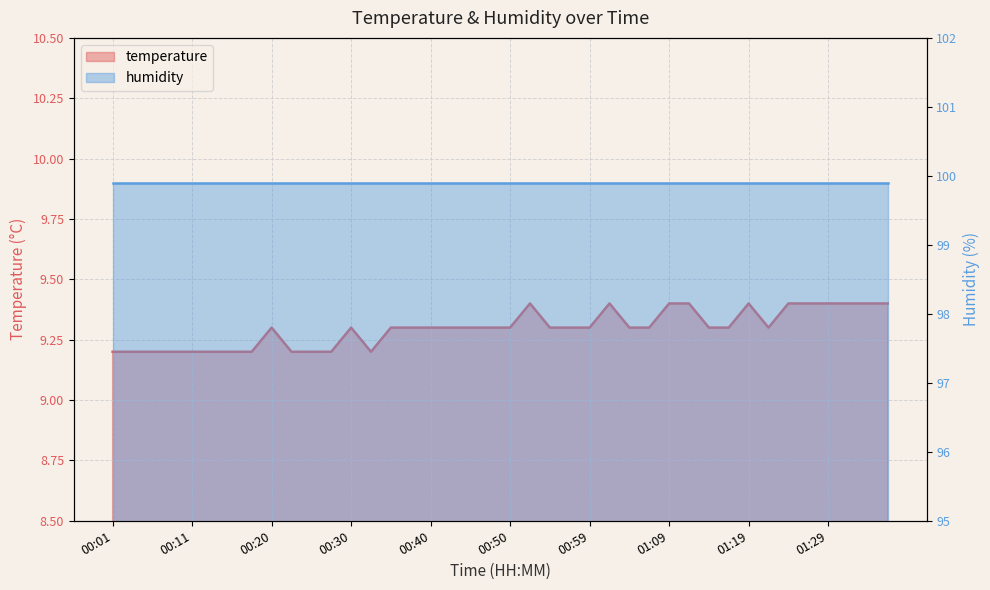

Does the chart display data point markers on the line(s)?

No